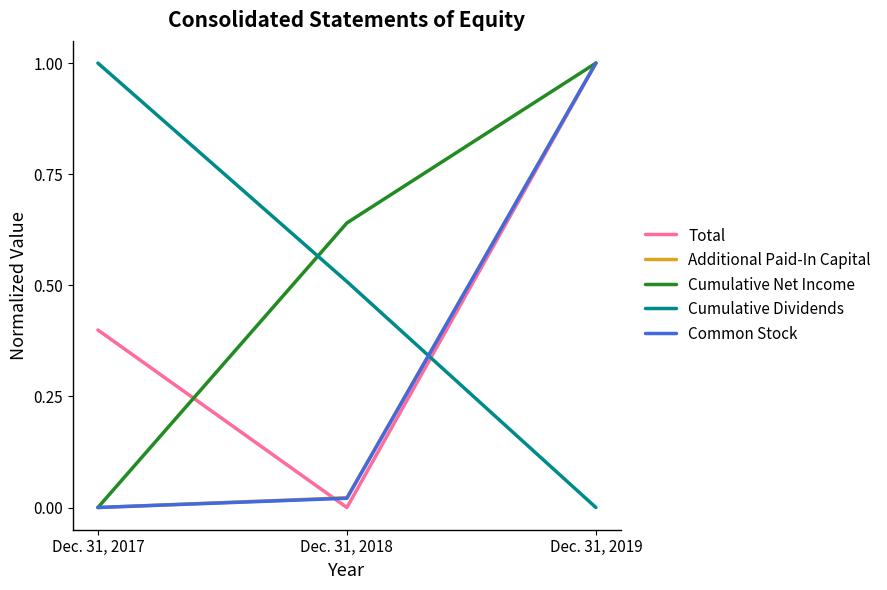

What are all the series names shown in the legend?

Total, Additional Paid-In Capital, Cumulative Net Income, Cumulative Dividends, Common Stock